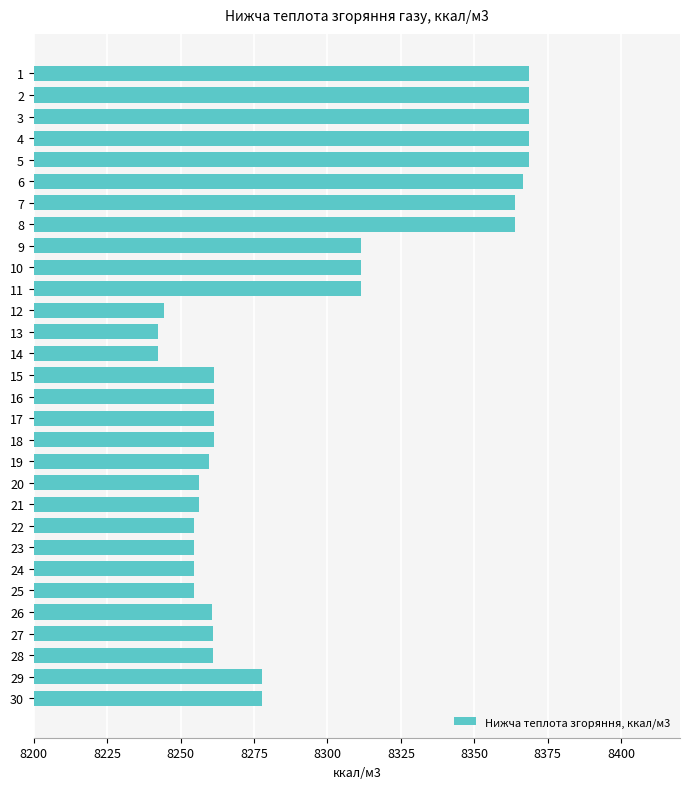

The chart shows a value of 11565.8 at 13. True or false?

False